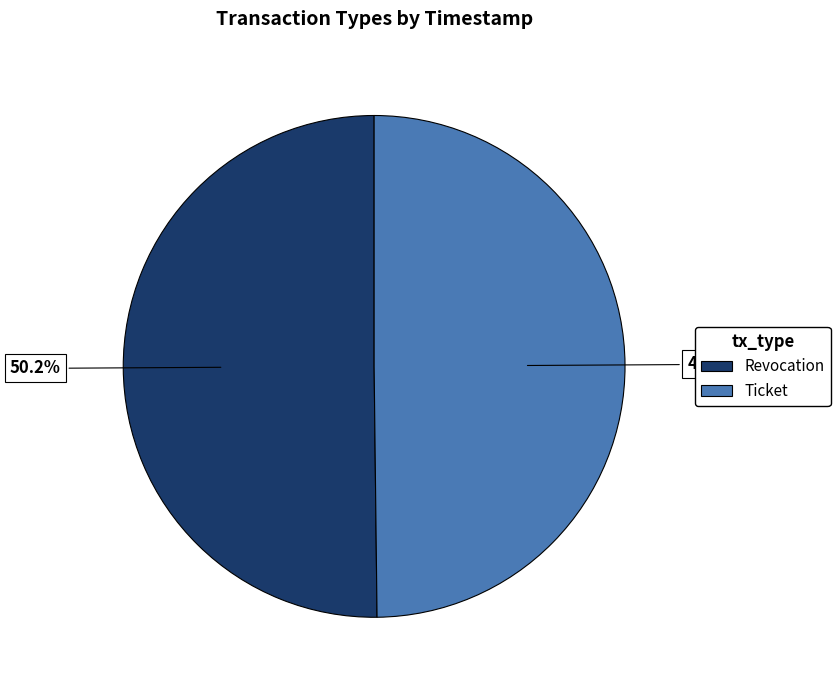

Does any single category account for the majority?

Yes